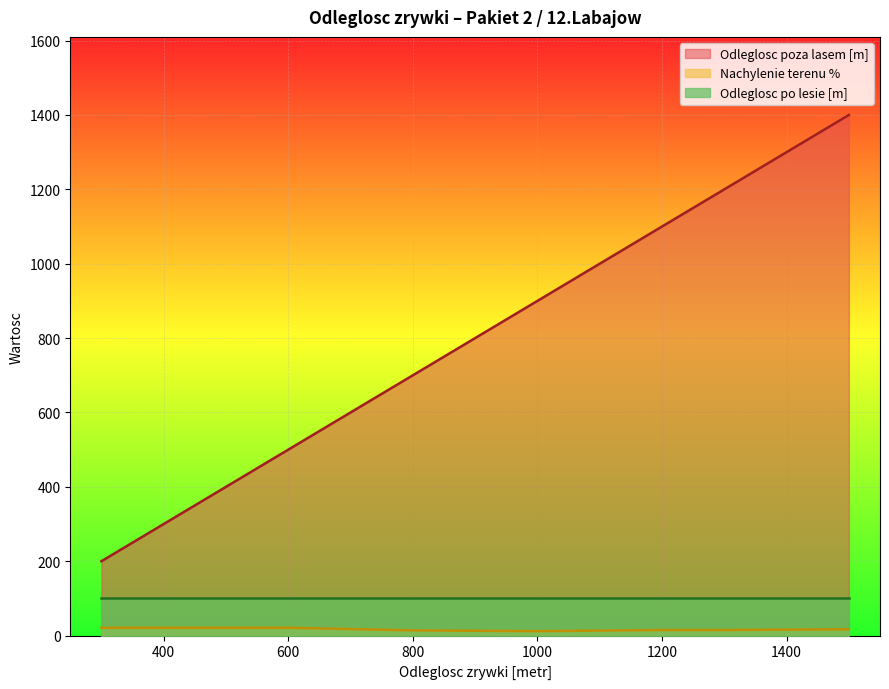

Which series has the largest range (max minus min)?

Odleglosc poza lasem [m]